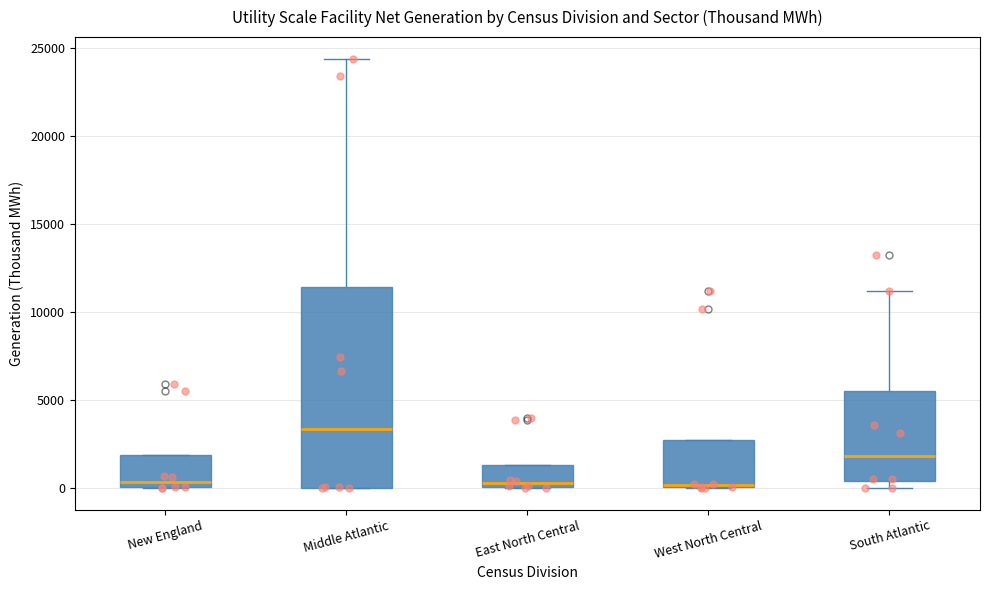

Reading left to right, transcribe this box plot: for each box, give where its median line is, the range the box spans, and where its two whiskers end, as read against the y-axis. The values are not printed on the chart, so give them approximately, as read against the axis.

New England: median 500, box 0 to 2000, whiskers 0 to 2000
Middle Atlantic: median 3500, box 0 to 11500, whiskers 0 to 24500
East North Central: median 500, box 0 to 1500, whiskers 0 to 1500
West North Central: median 0, box 0 to 2500, whiskers 0 to 2500
South Atlantic: median 2000, box 500 to 5500, whiskers 0 to 11000